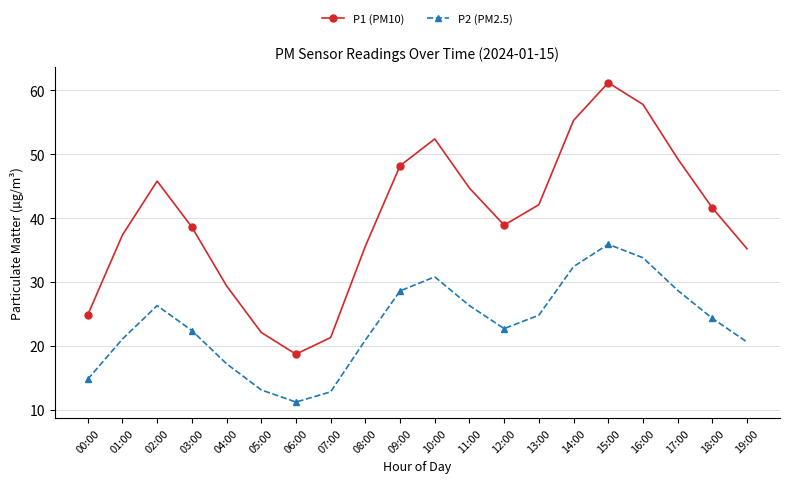

What is the spread (max minus min) of values at 04:00?

12.2